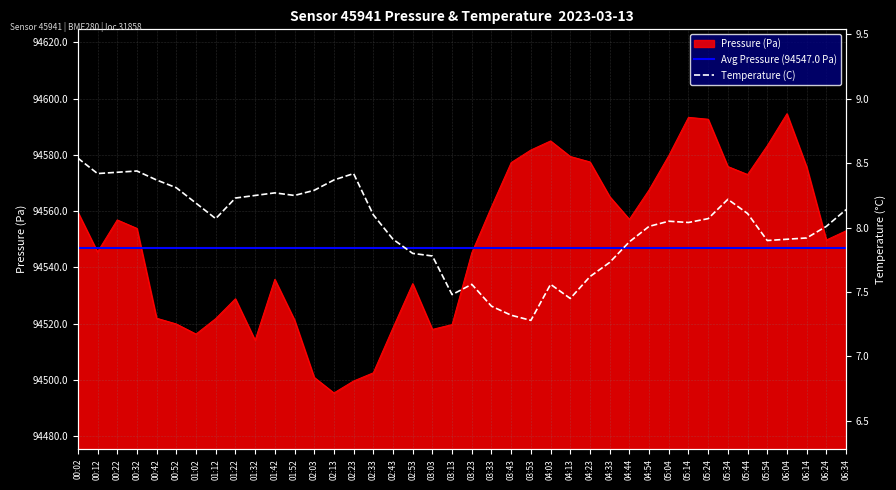

True or false: Temperature (C) has a value of 13.1 at 06:14.

False